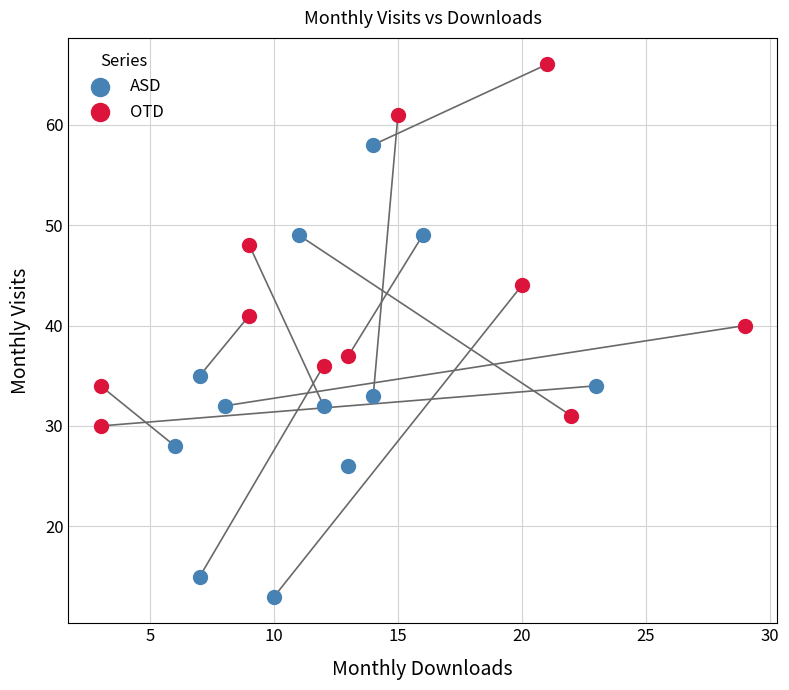

Which series reaches the maximum Y coordinate?

OTD